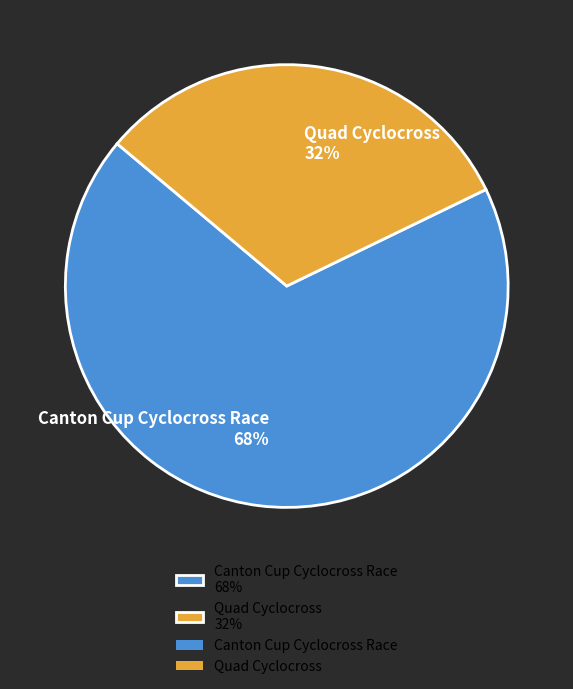

Which has a higher value, Quad Cyclocross or Canton Cup Cyclocross Race?

Canton Cup Cyclocross Race